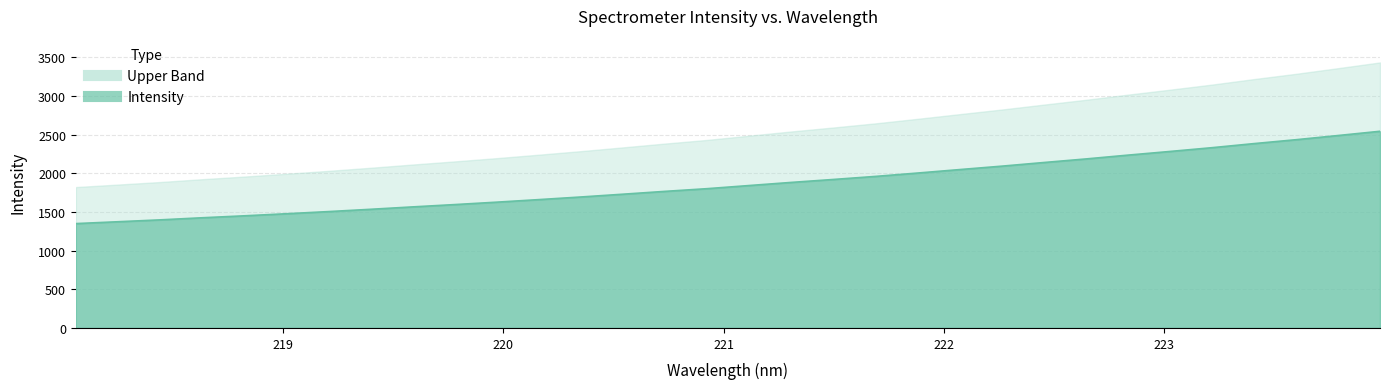

Which category has the lowest value across all series?

218.0596